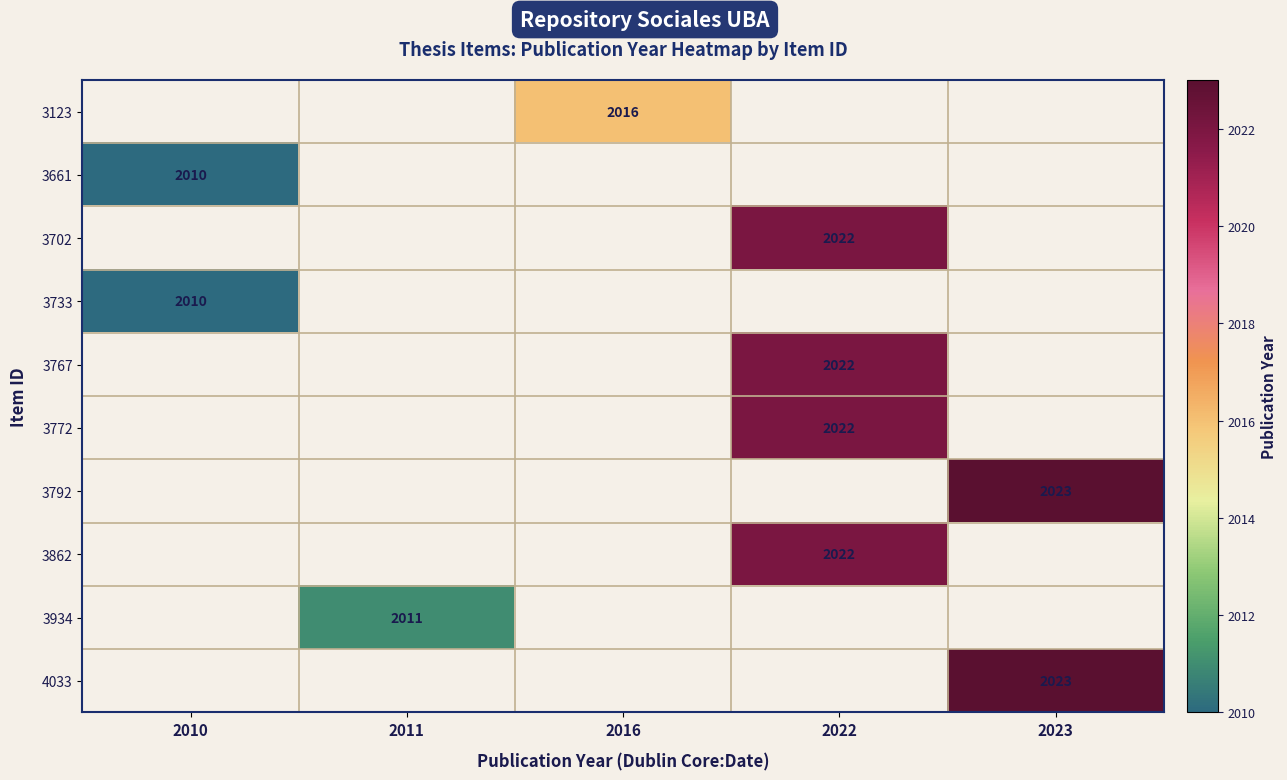

The 3772 series shows 2022 at 2022. True or false?

True